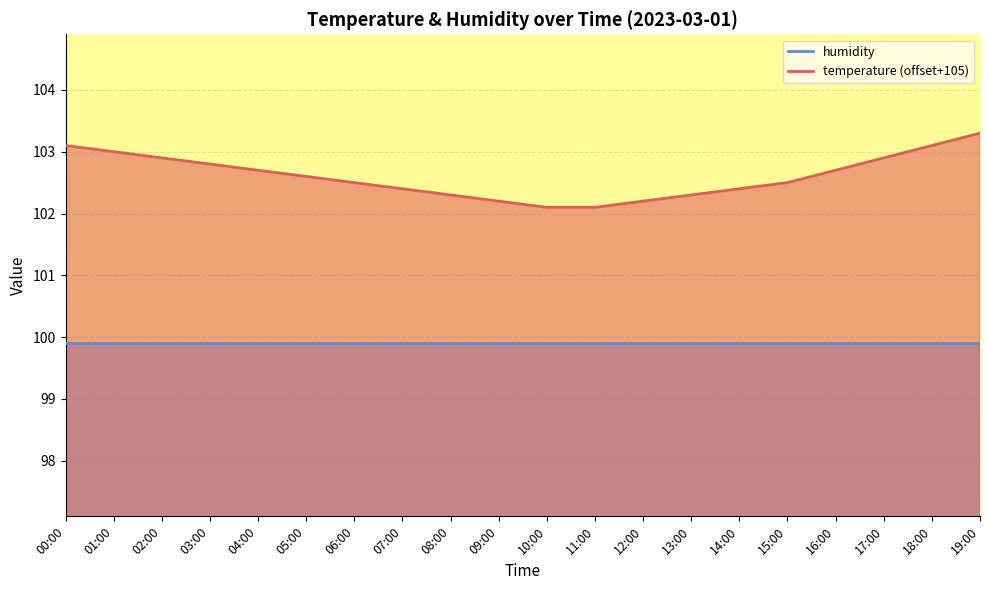

Reading left to right, list all the values displayed in this chart.

103.1	103.0	102.9	102.8	102.7	102.6	102.5	102.4	102.3	102.2	102.1	102.1	102.2	102.3	102.4	102.5	102.7	102.9	103.1	103.3